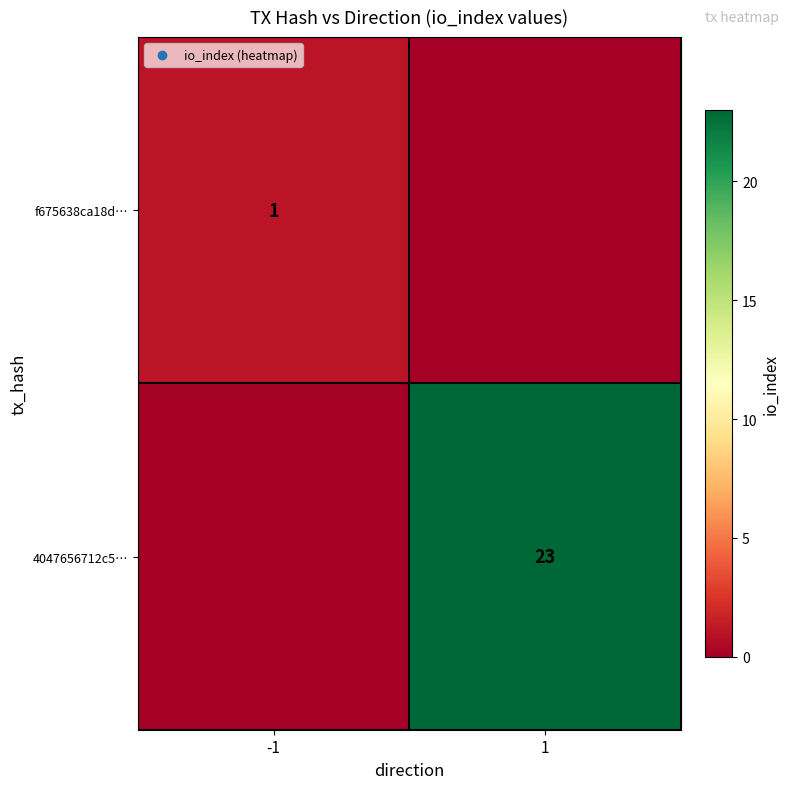

The value of 4047656712c5… at 1 is 15. True or false?

False